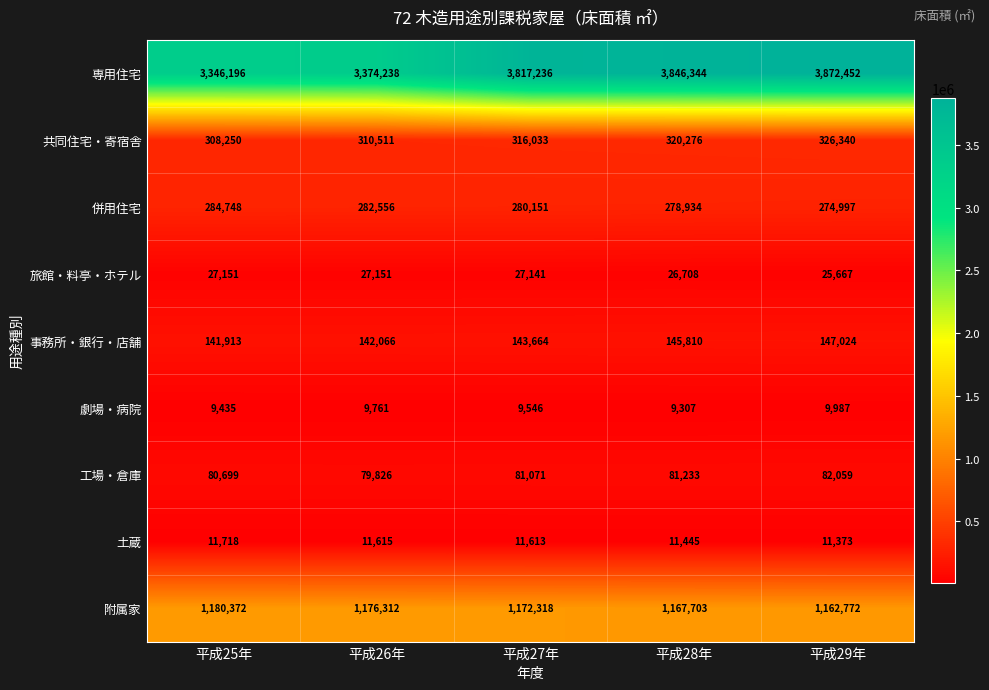

What value does the 専用住宅 series have at 平成29年?

3872452